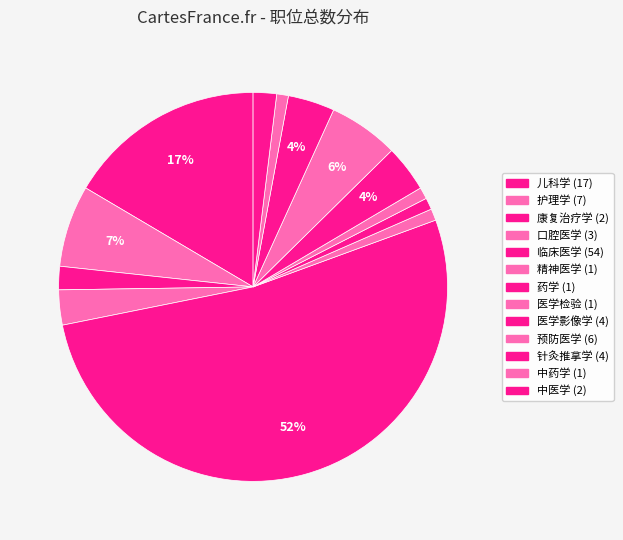

To the nearest percent, what is the combined percentage of 精神医学 and 医学影像学?

5%